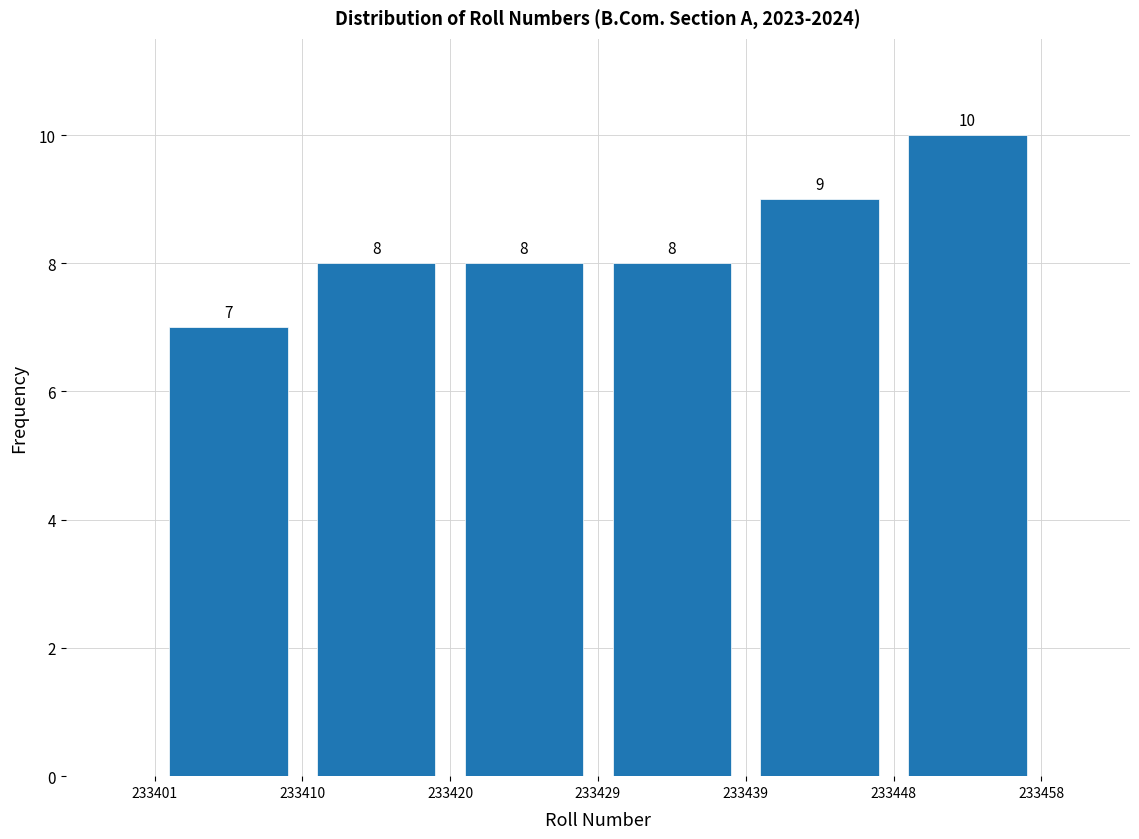

Which range on the x-axis has the tallest bar?

233448 to 233458